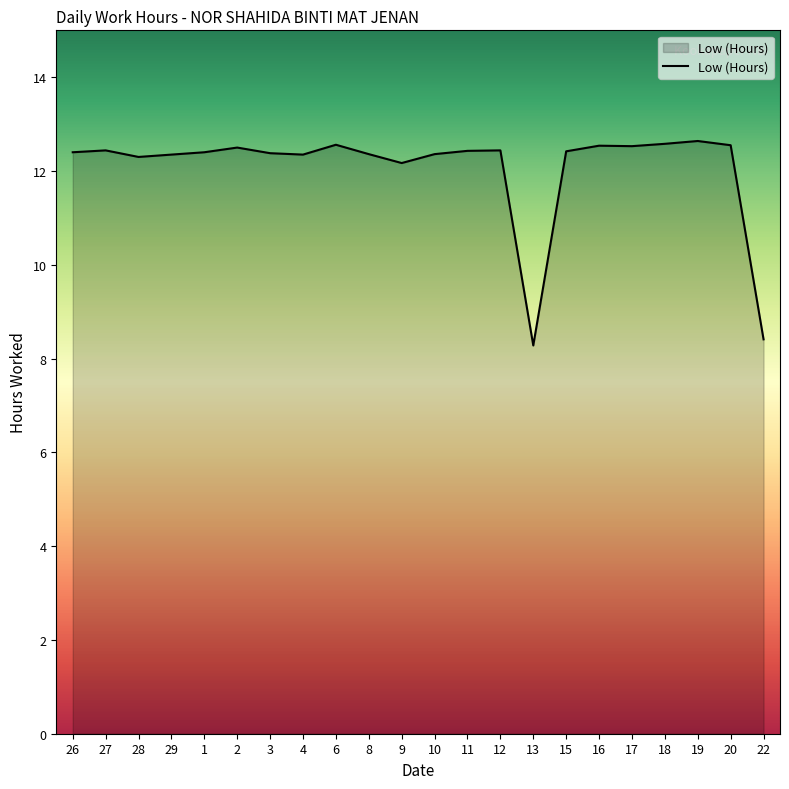

What is the maximum value shown in the chart?

12.6